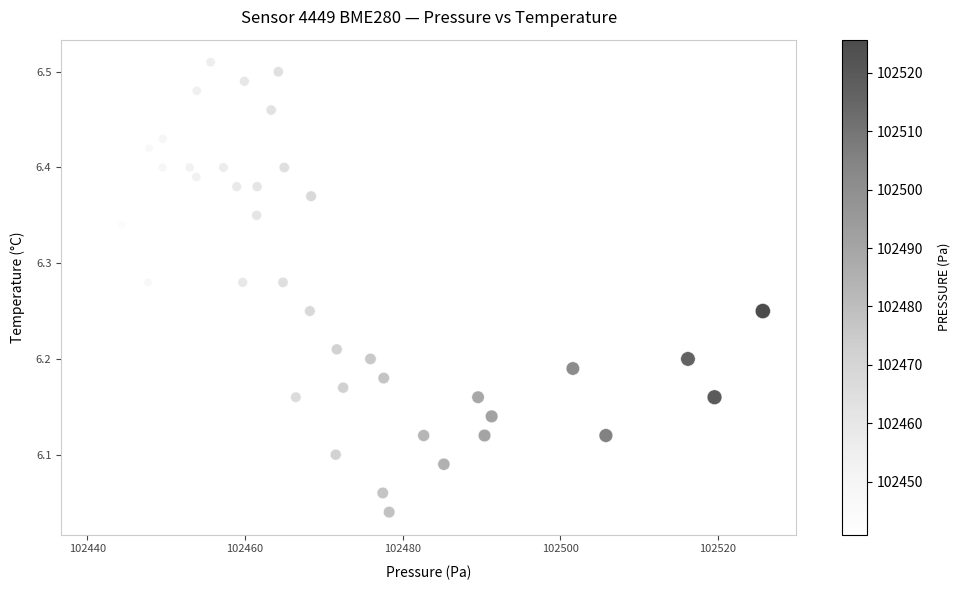

What is the range of X values (max minus min)?

84.8